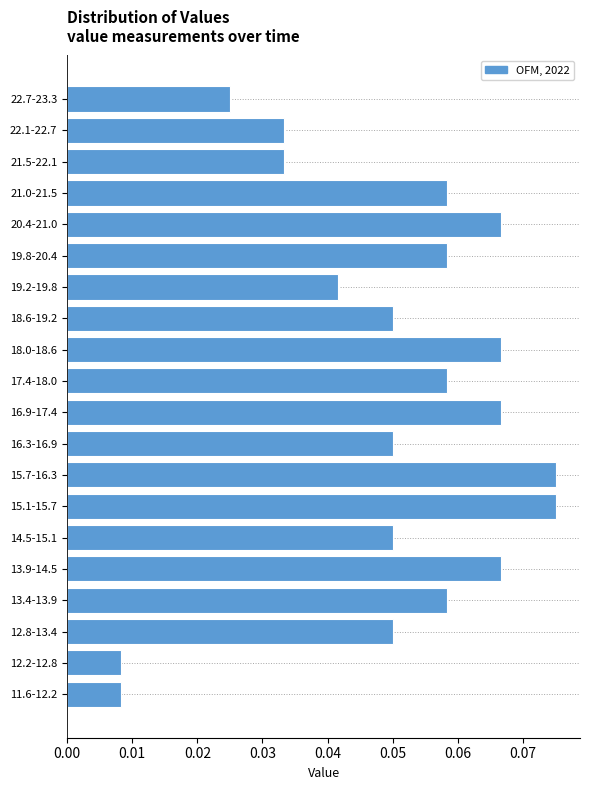

Between 18.6-19.2 and 15.1-15.7, which is larger?

15.1-15.7